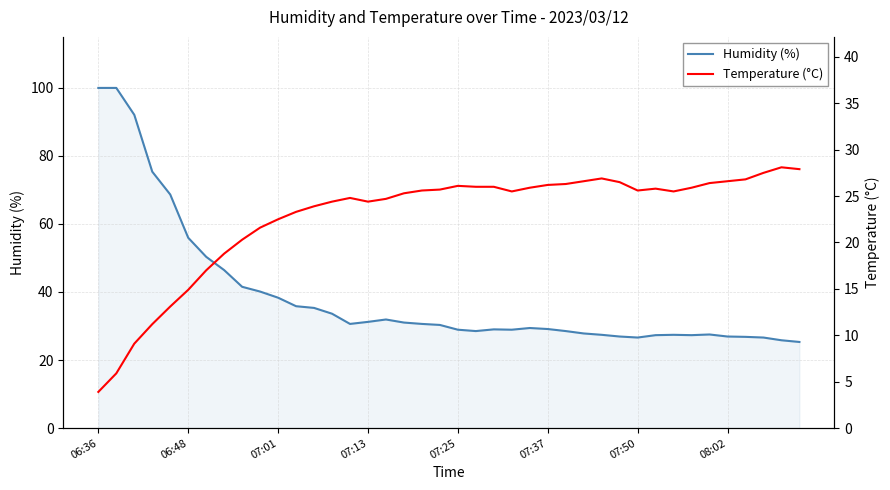

The Humidity (%) series shows 44.7 at 13. True or false?

False